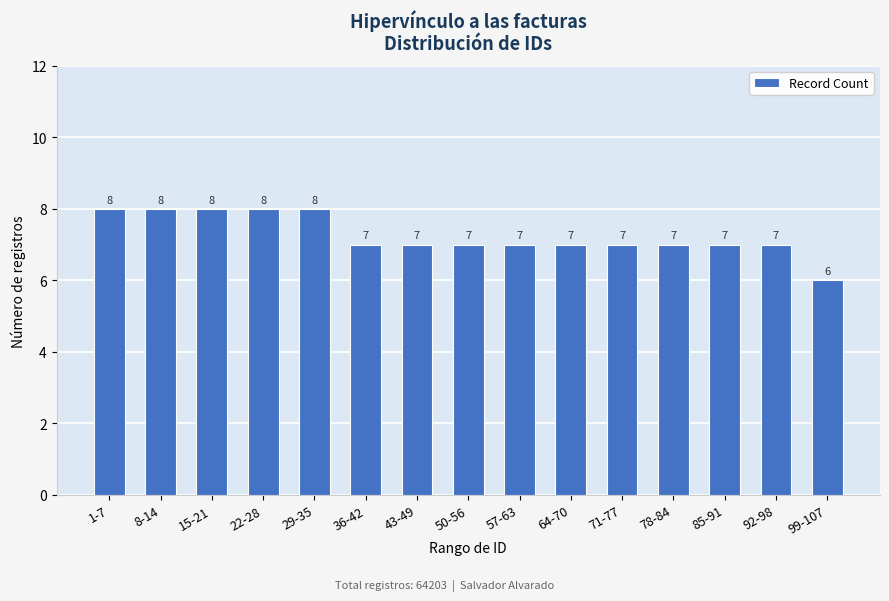

The chart shows a value of 8 at 22-28. True or false?

True